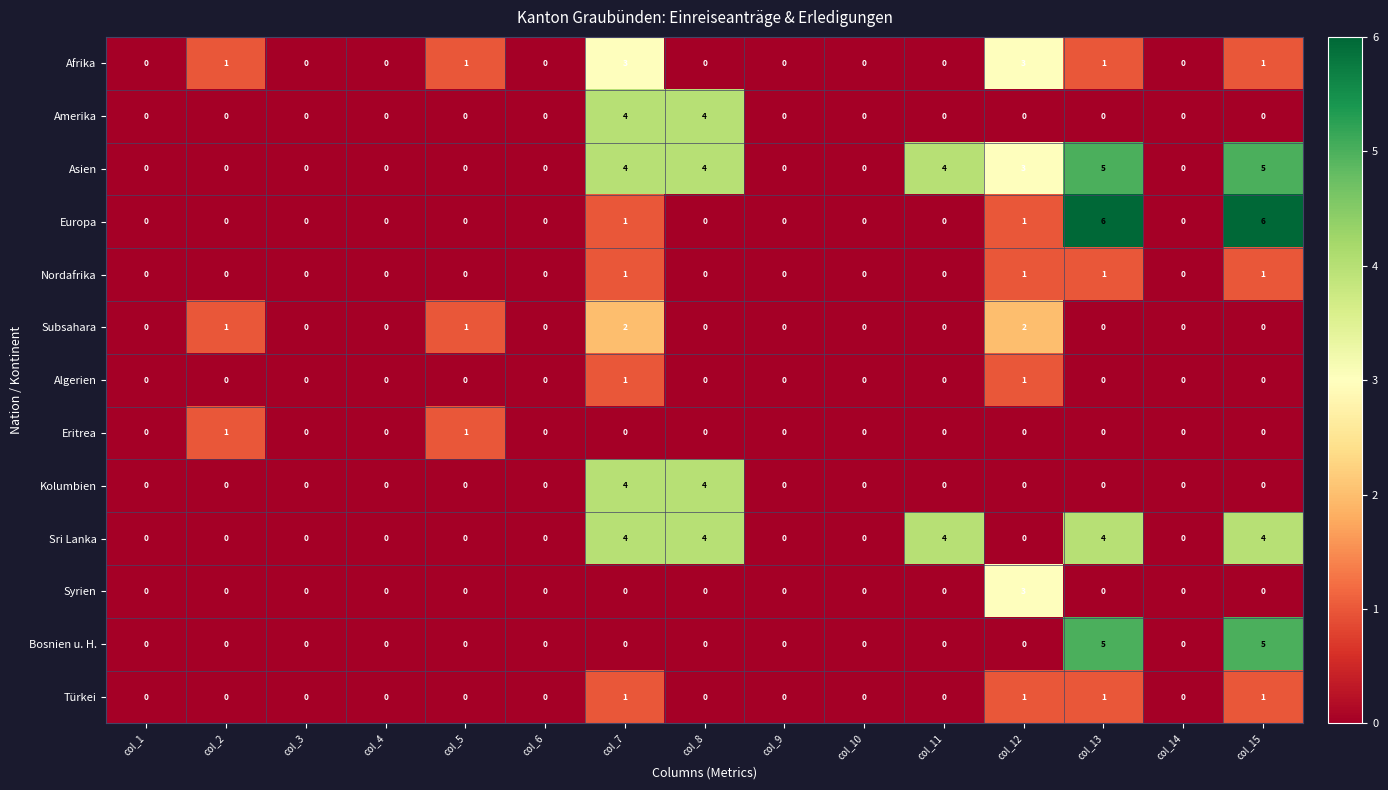

True or false: Afrika has a value of 0 at col_9.

True